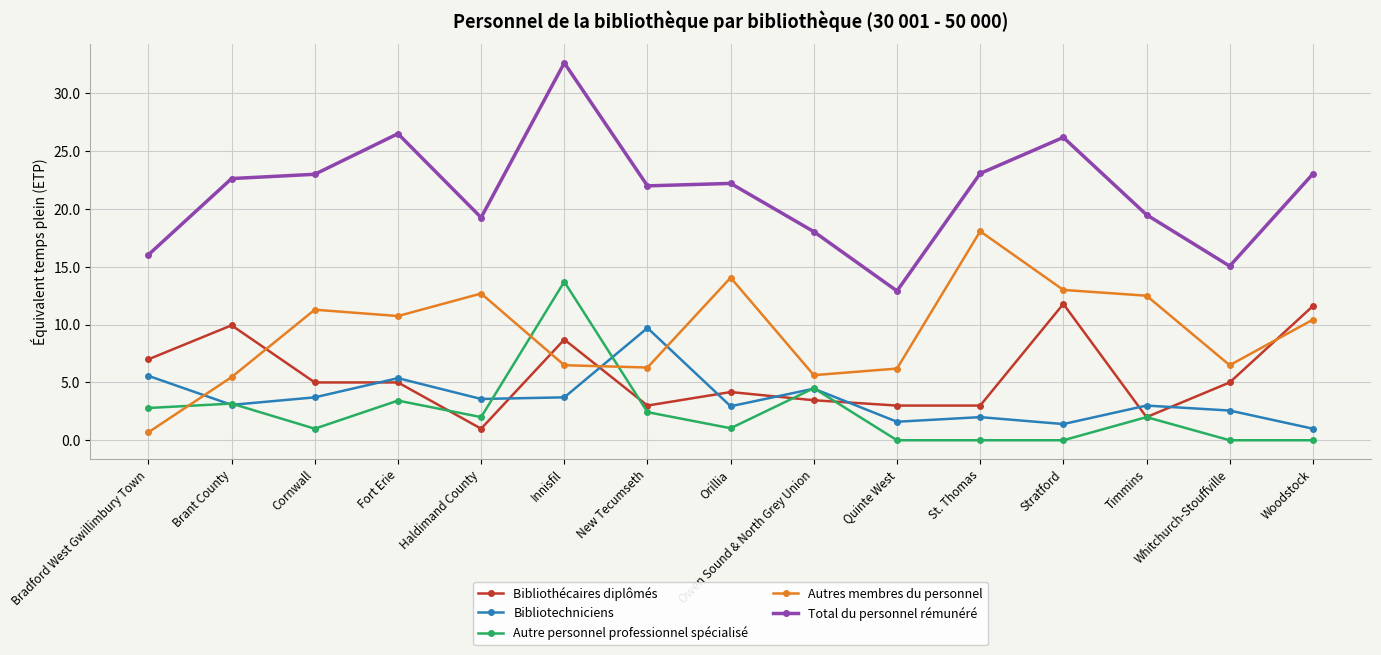

What are all the series names shown in the legend?

Bibliothécaires diplômés, Bibliotechniciens, Autre personnel professionnel spécialisé, Autres membres du personnel, Total du personnel rémunéré